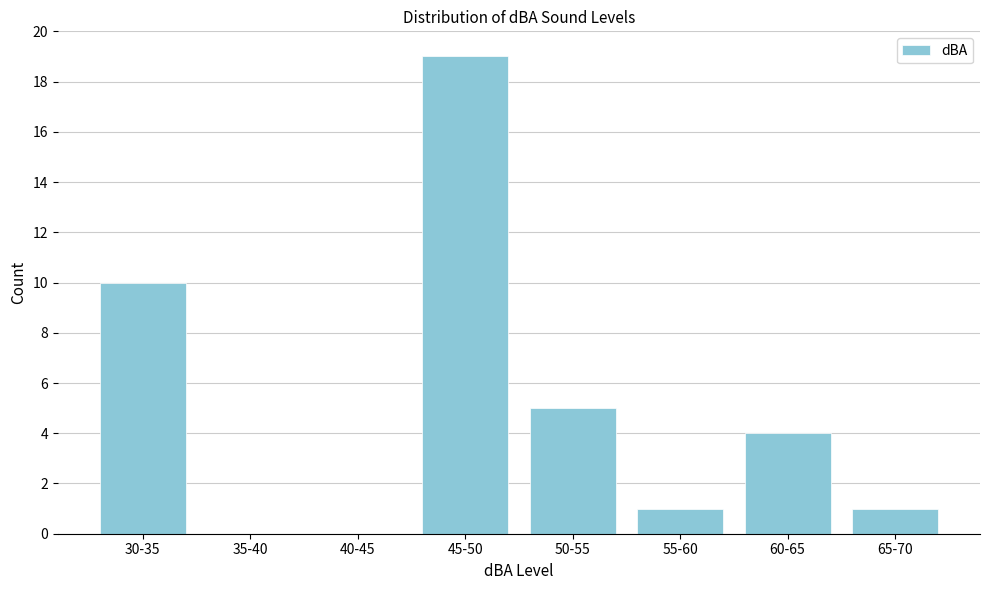

Reading right to left, what are all the values shown in this chart?

65-70=1	60-65=4	55-60=1	50-55=5	45-50=19	40-45=0	35-40=0	30-35=10